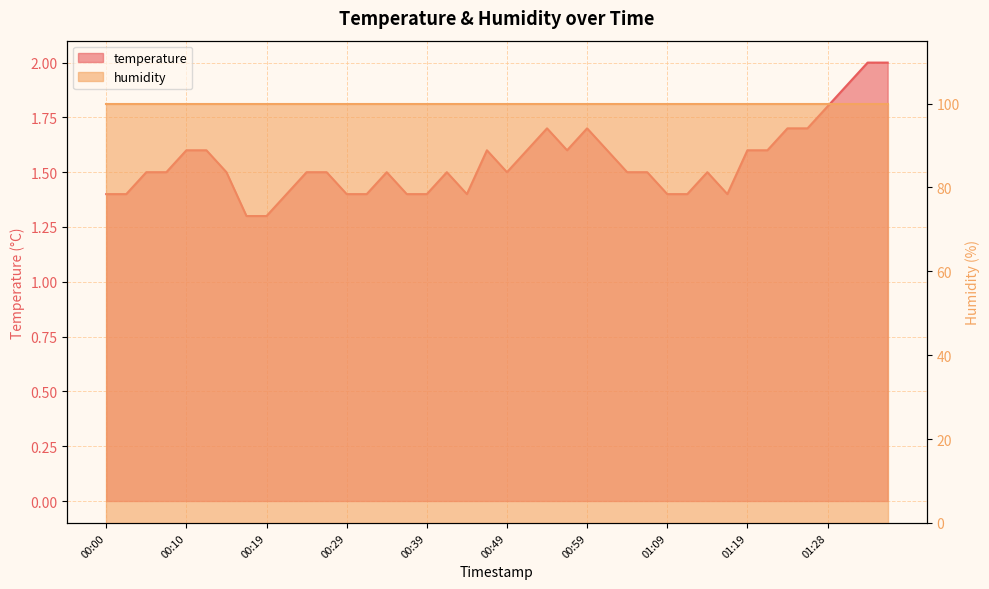

Reading right to left, transcribe all the data shown in this chart.

01:36=2.0	01:33=2.0	01:31=1.9	01:28=1.8	01:26=1.7	01:24=1.7	01:21=1.6	01:19=1.6	01:16=1.4	01:14=1.5	01:11=1.4	01:09=1.4	01:06=1.5	01:04=1.5	01:01=1.6	00:59=1.7	00:56=1.6	00:54=1.7	00:51=1.6	00:49=1.5	00:47=1.6	00:44=1.4	00:42=1.5	00:39=1.4	00:37=1.4	00:34=1.5	00:32=1.4	00:29=1.4	00:27=1.5	00:24=1.5	00:22=1.4	00:19=1.3	00:17=1.3	00:14=1.5	00:12=1.6	00:10=1.6	00:07=1.5	00:05=1.5	00:02=1.4	00:00=1.4